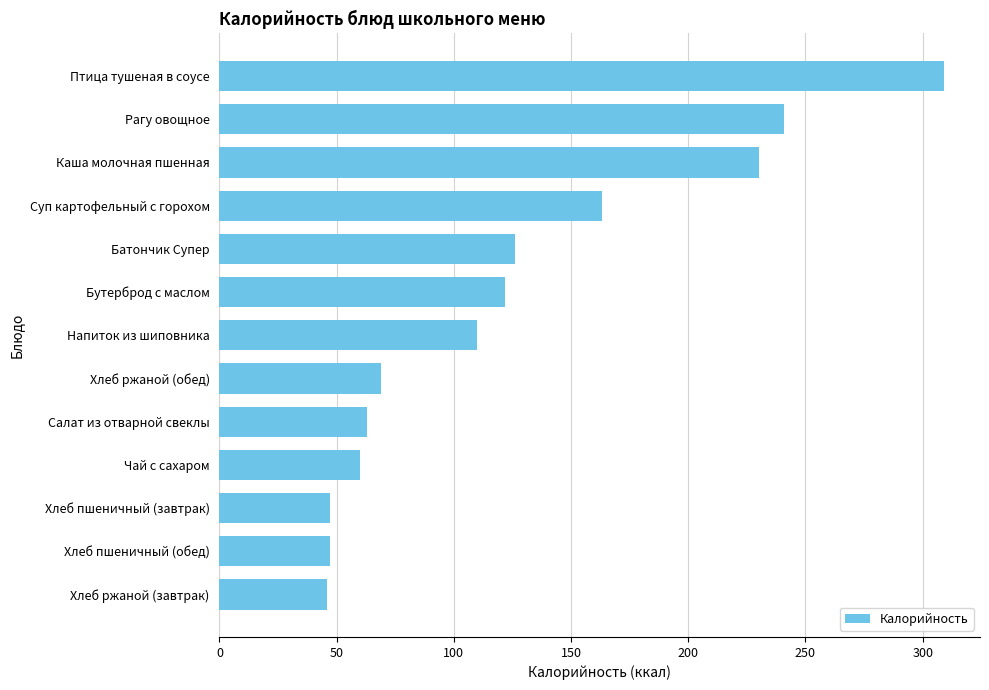

What value does the data have at Напиток из шиповника?

110